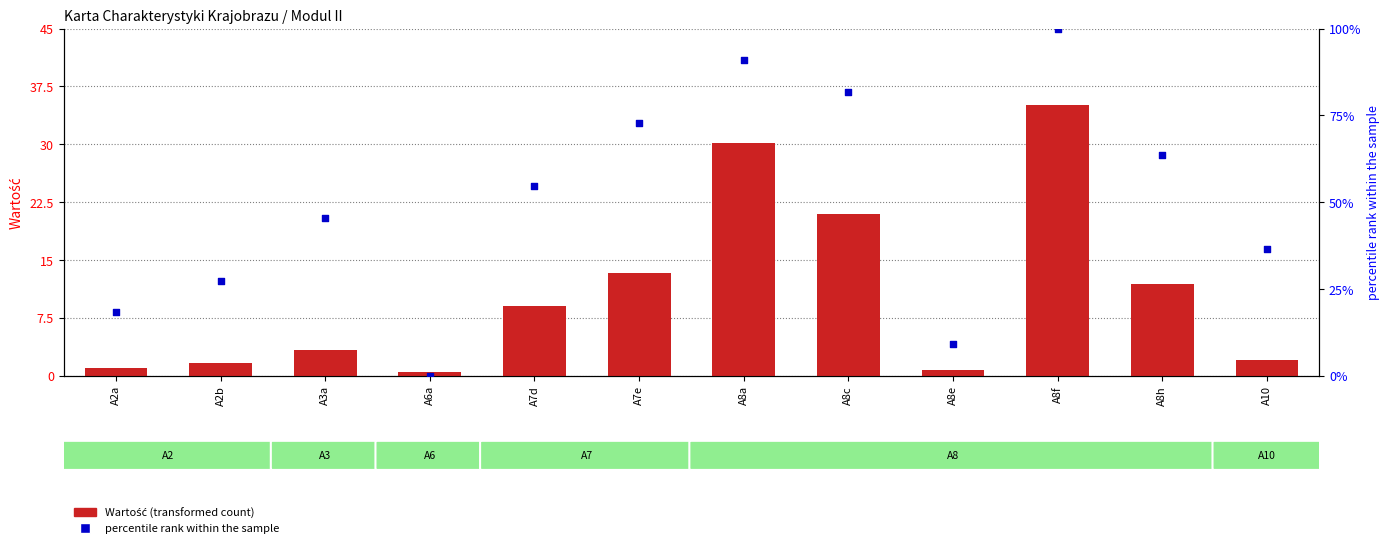

At how many categories does at least one series exceed 45?

7